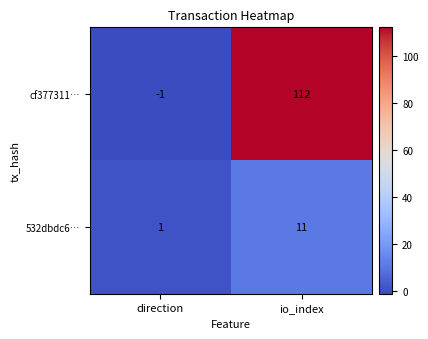

The 532dbdc6… series shows 11 at io_index. True or false?

True